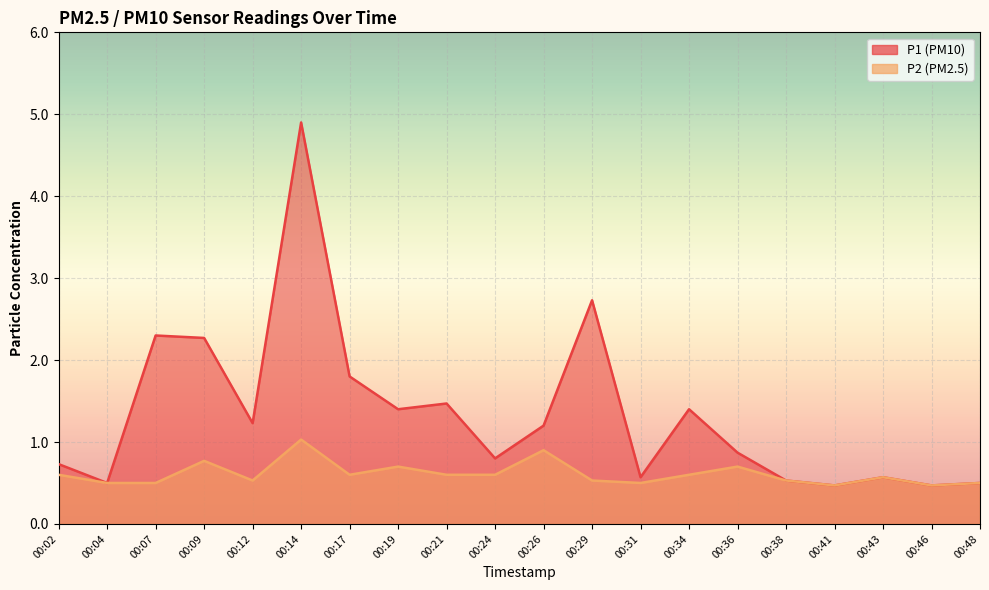

True or false: P1 has a value of 0.9 at 00:36.

True